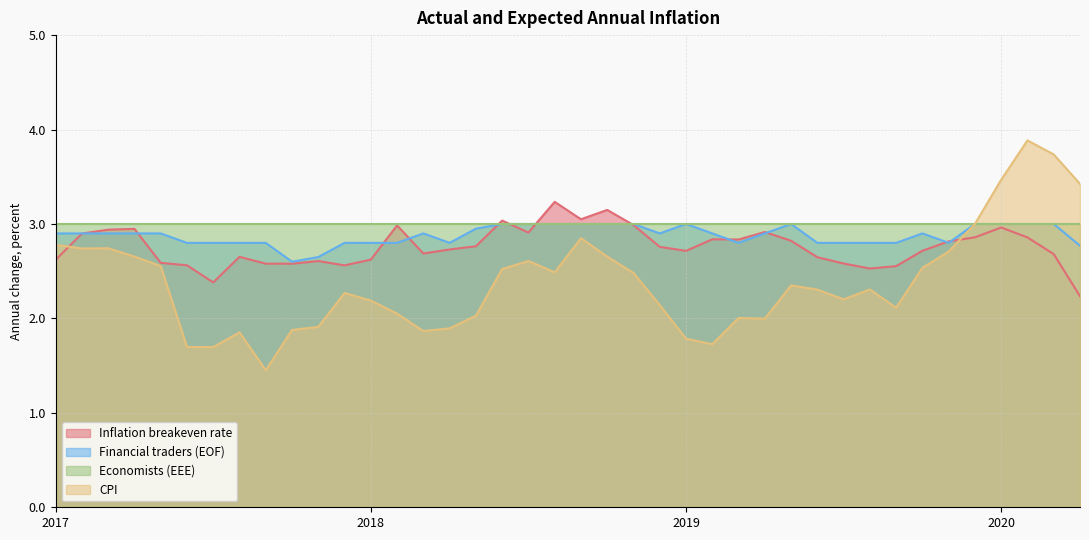

At which label is Inflation breakeven rate closest to 2?

2020-04